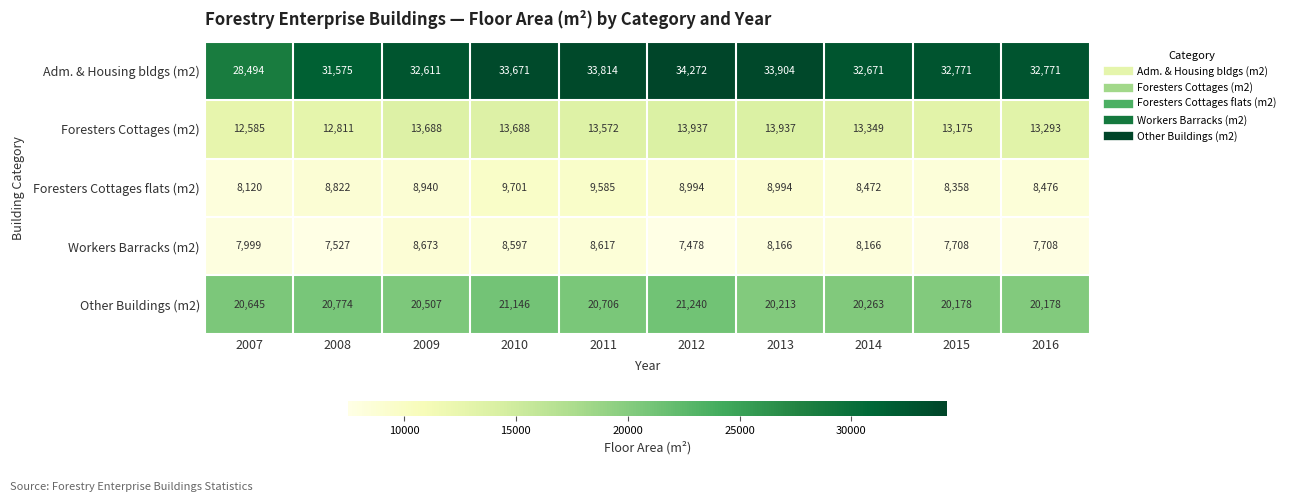

Which series has the widest spread of values?

Adm. & Housing bldgs (m2)